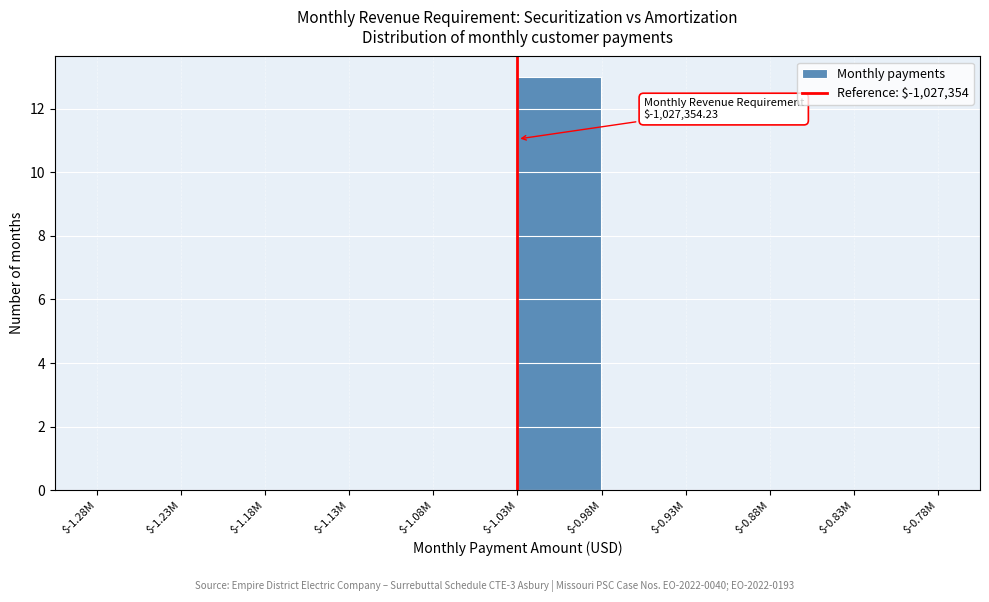

Is it true that the value at $-1.23M is -6?

False